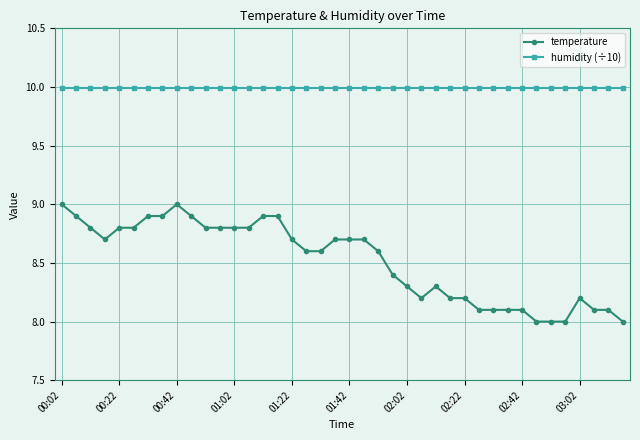

What is the highest value of the temperature series?

9.0